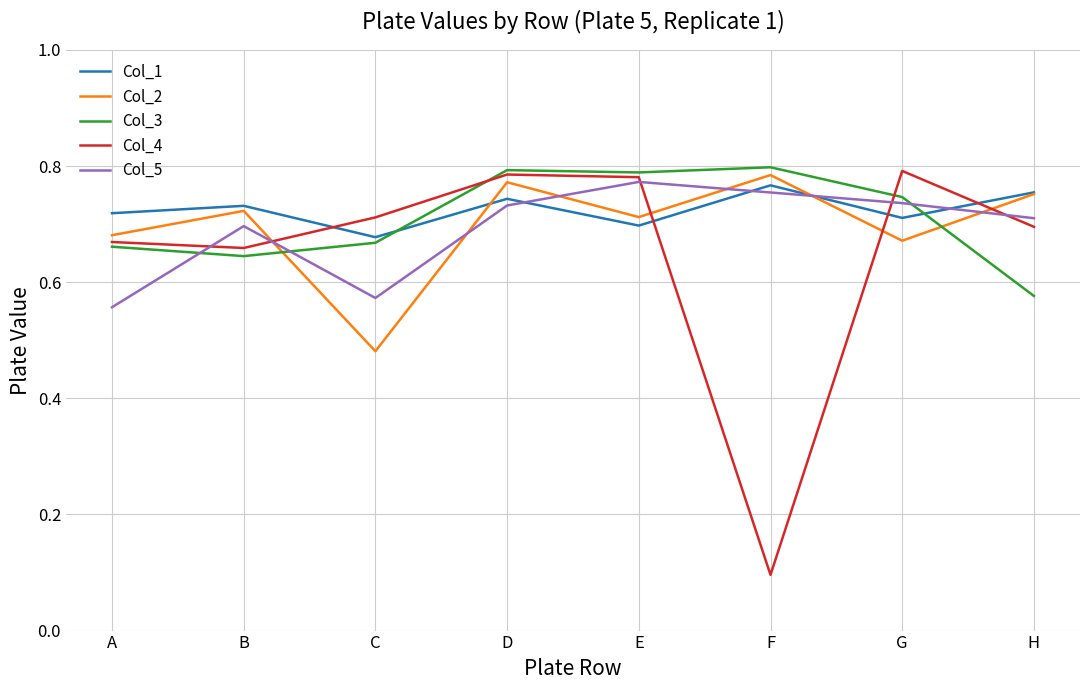

Between which two adjacent categories do Col_4 and Col_1 first intersect?

B and C